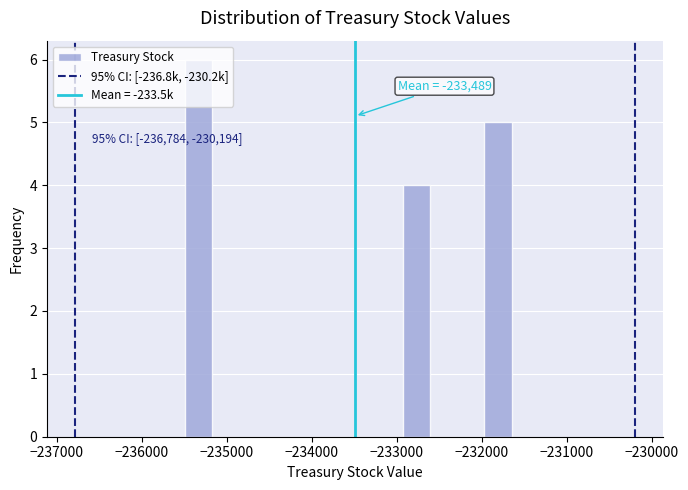

Read against the x-axis, roughly where is the centre of the tallest bar?

-235300